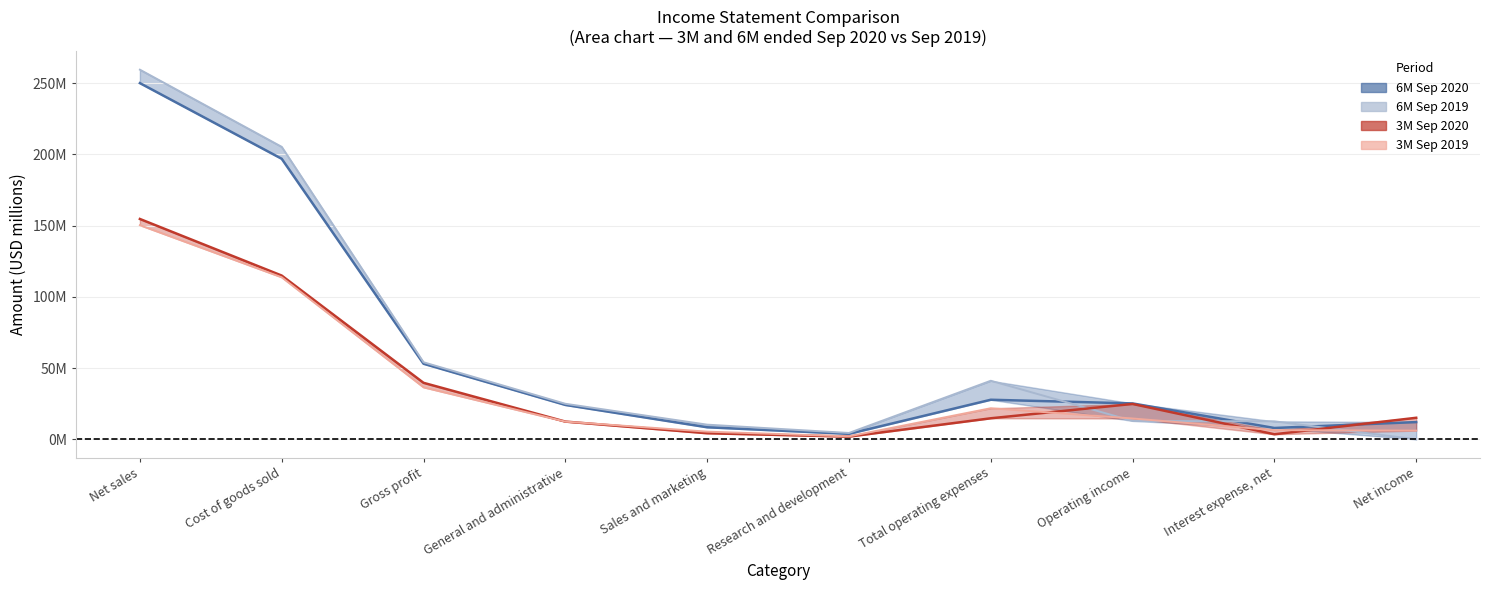

Is it true that 6M Sep 2019 equals 7.6 at Interest expense, net?

False